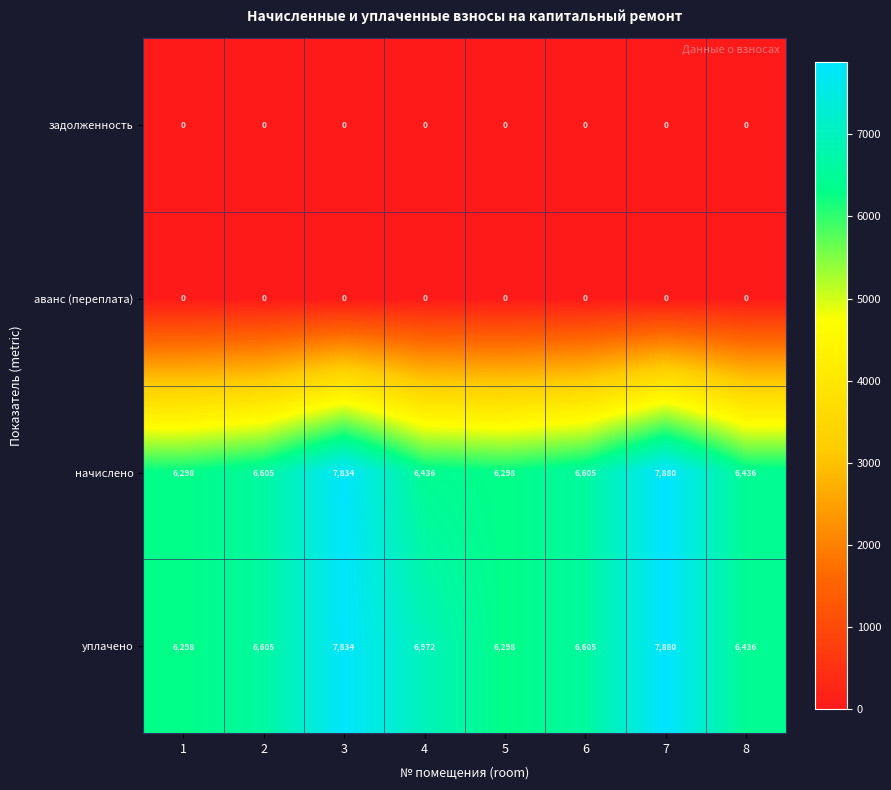

True or false: уплачено has a value of 6605 at 2.

True